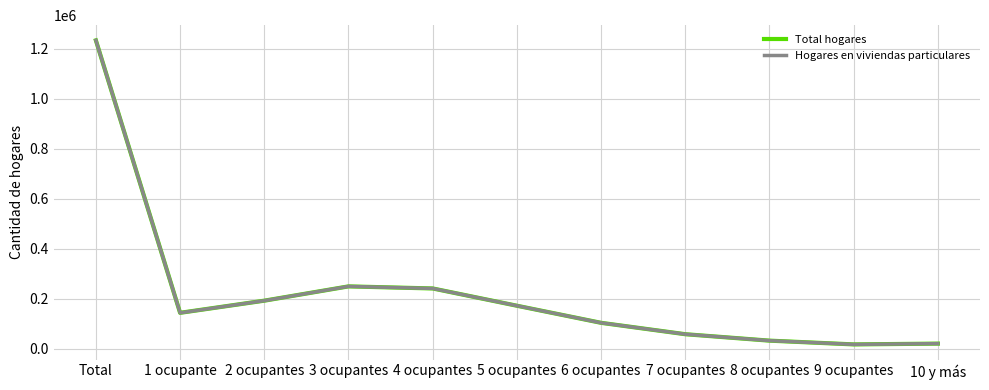

What is the difference between the highest and lowest values at 2 ocupantes?

11